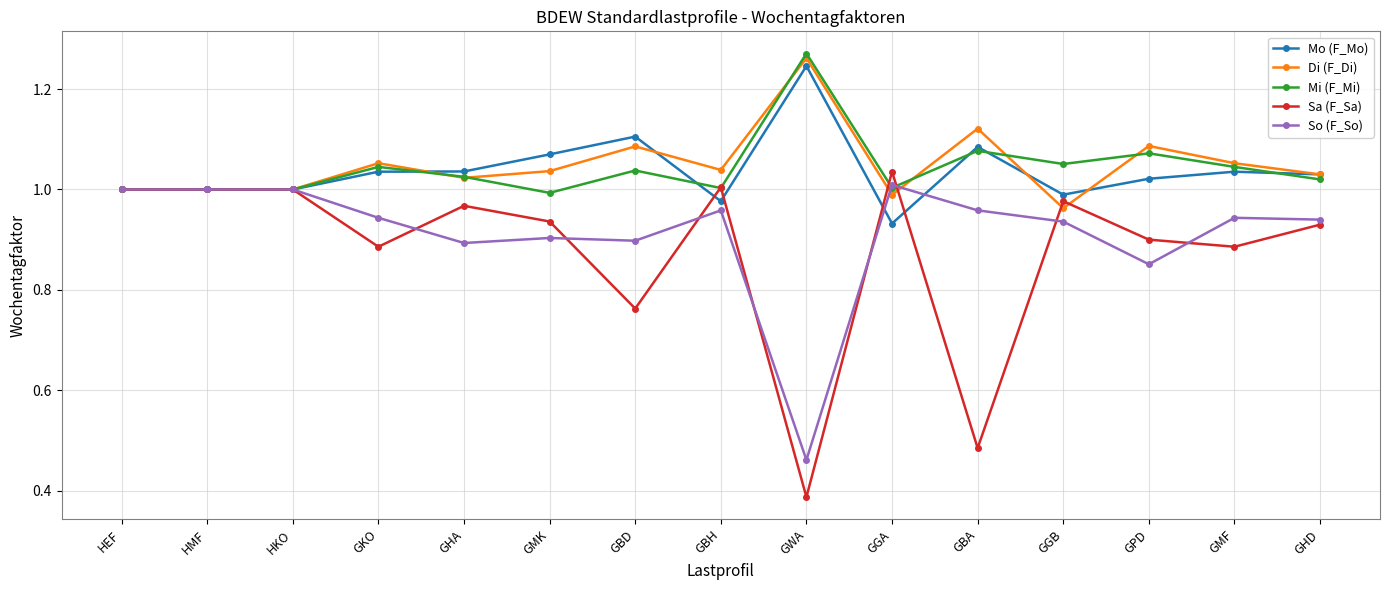

What is the total value across all series at GMK?

4.9